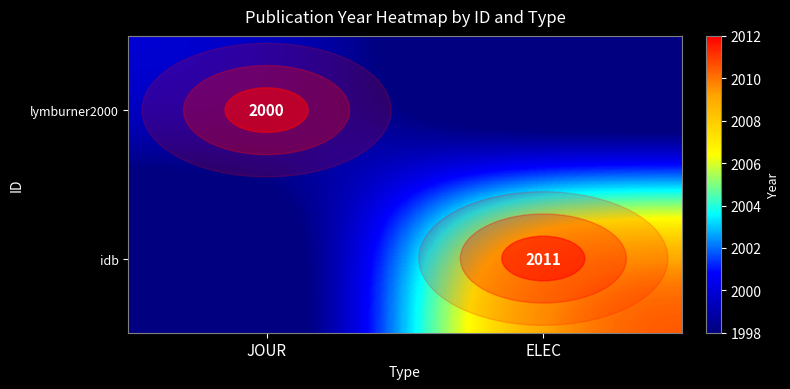

The value of idb at ELEC is 1175. True or false?

False